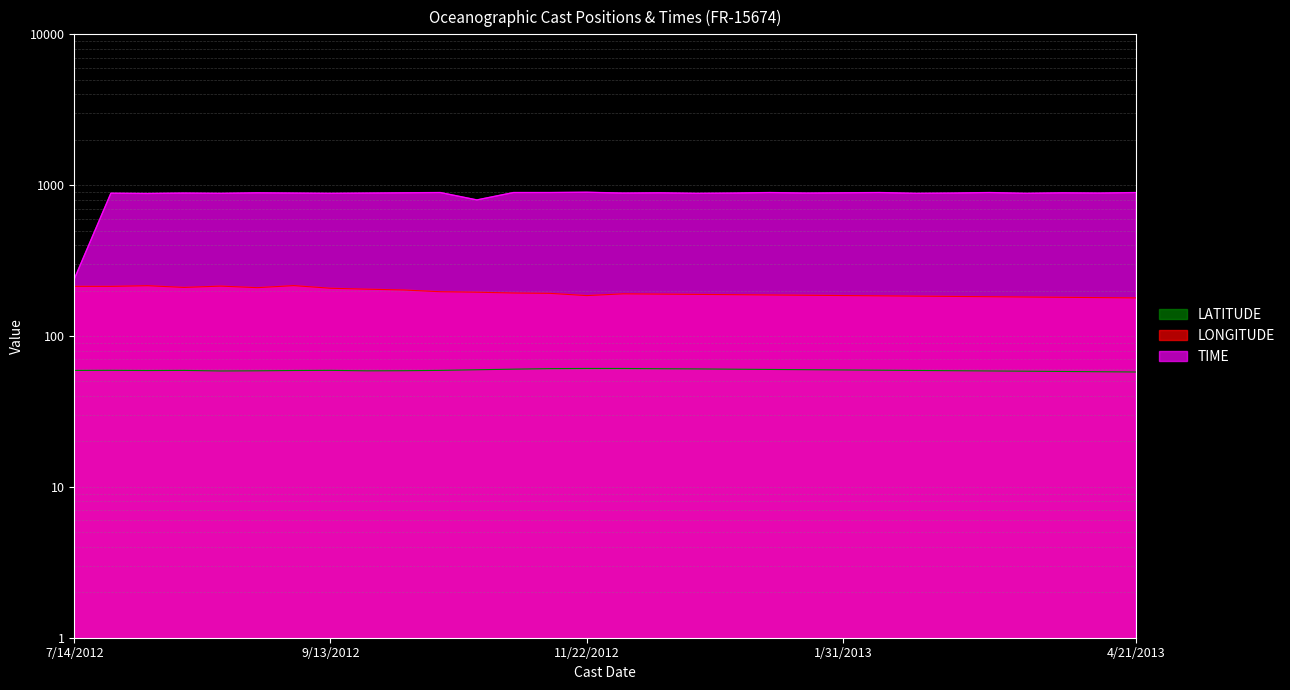

What is the sum of the TIME values at 7/15/2012 and 11/2/2012?

1778.4